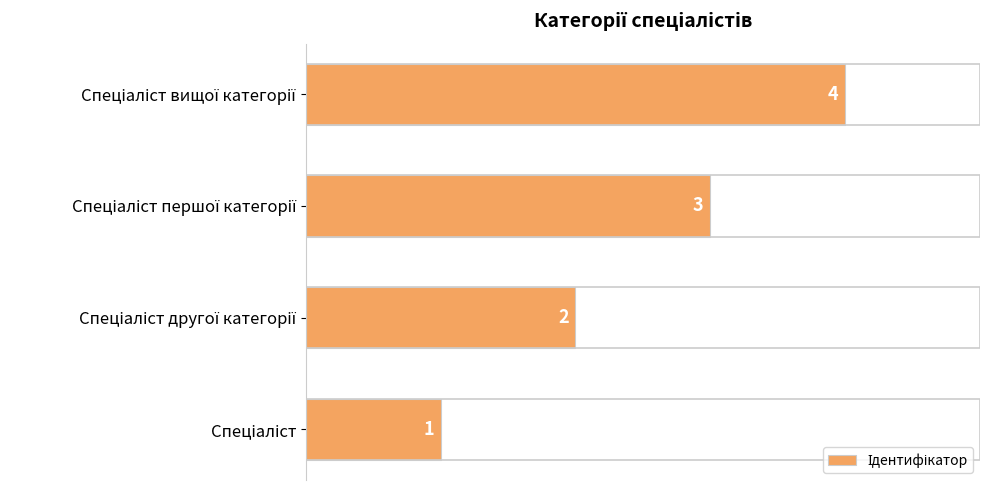

How many distinct data groups are displayed?

1